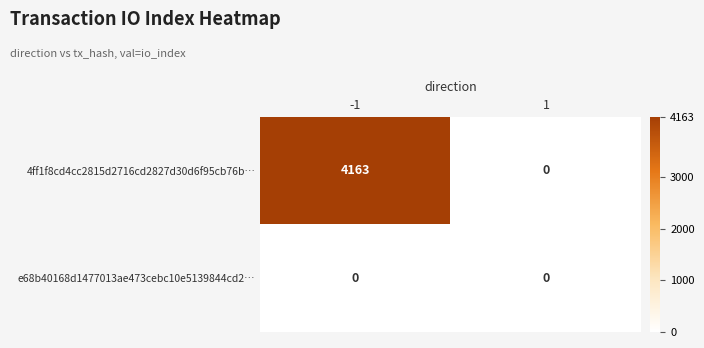

What is the difference between the 4ff1f8cd4cc2815d2716cd2827d30d6f95cb76b… values at 1 and -1?

4163